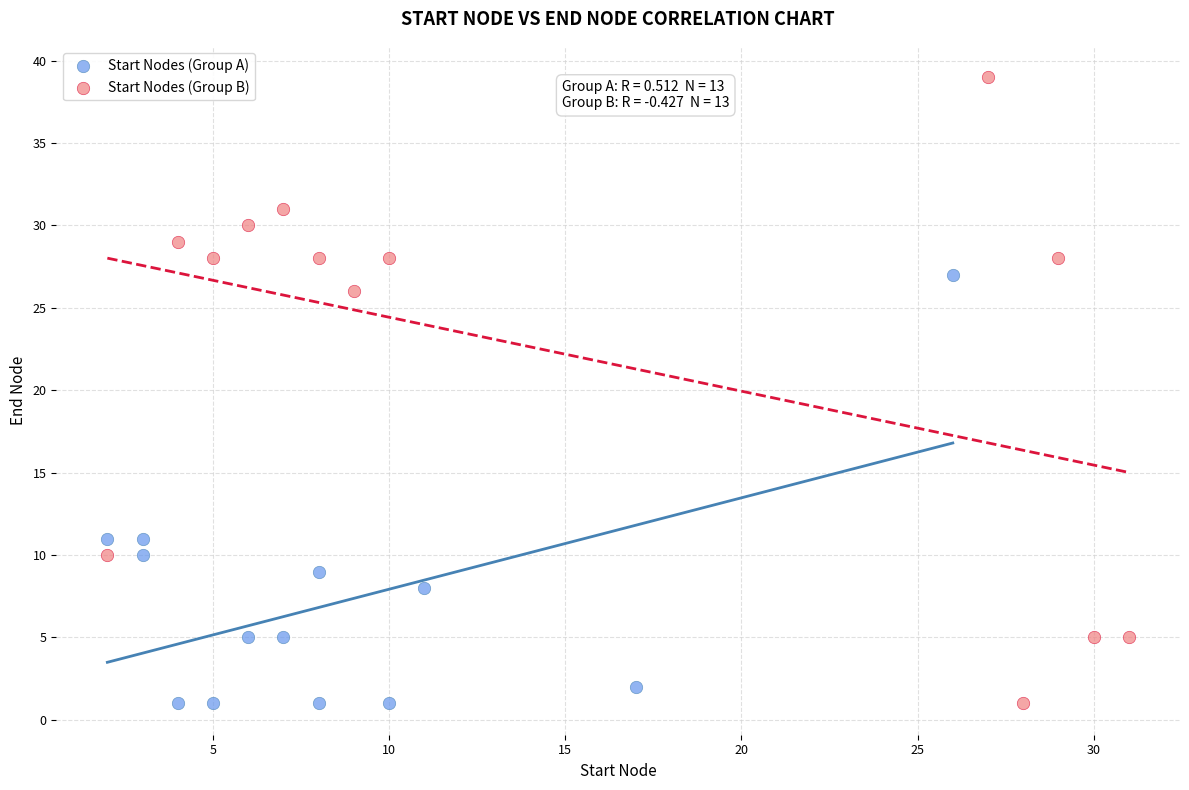

Which series reaches the maximum Y coordinate?

Start Nodes (Group B)